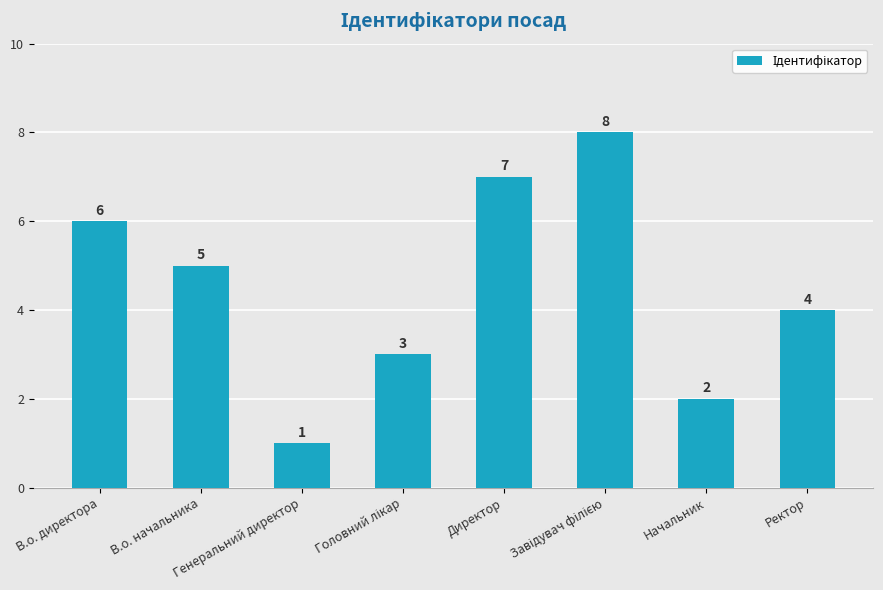

Count the values in the range 3 to 7.

5